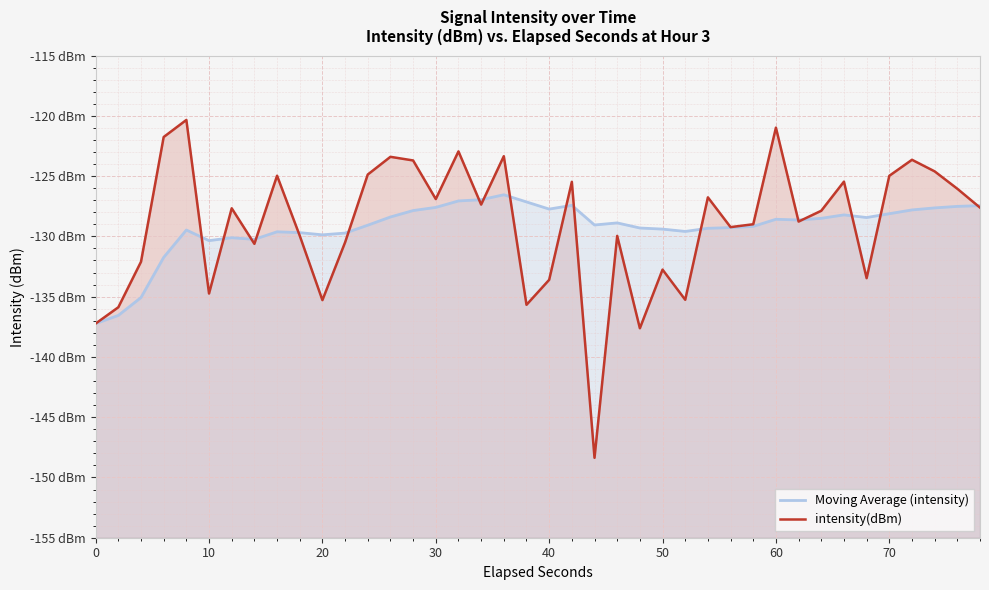

What is the difference between the maximum and minimum values in the intensity(dBm) series?

28.0